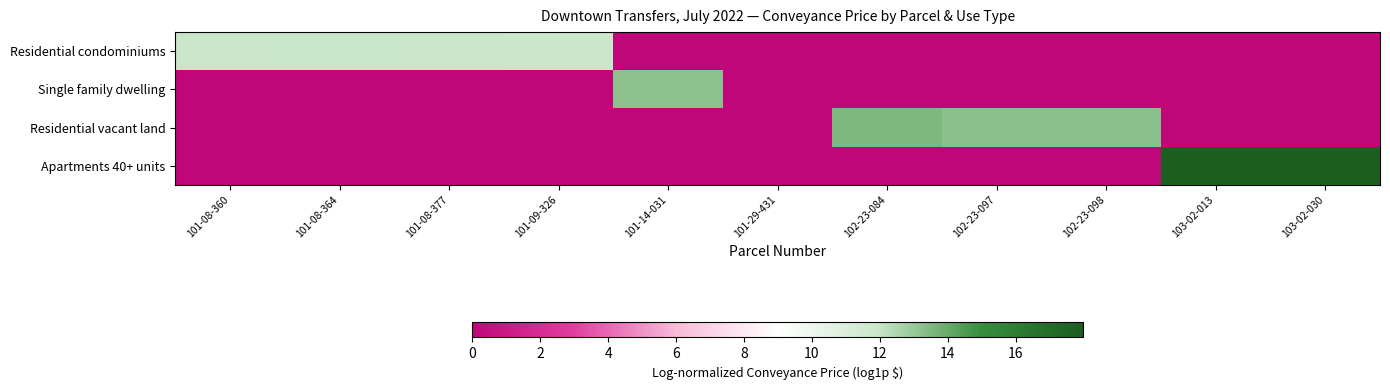

Reading left to right, what are all the values shown in this chart?

Residential condominiums: 101-08-360=11.9	101-08-364=12.0	101-08-377=11.9	101-09-326=11.8	101-14-031=0.0	101-29-431=0.0	102-23-084=0.0	102-23-097=0.0	102-23-098=0.0	103-02-013=0.0	103-02-030=0.0
Single family dwelling: 101-08-360=0.0	101-08-364=0.0	101-08-377=0.0	101-09-326=0.0	101-14-031=13.2	101-29-431=0.0	102-23-084=0.0	102-23-097=0.0	102-23-098=0.0	103-02-013=0.0	103-02-030=0.0
Residential vacant land: 101-08-360=0.0	101-08-364=0.0	101-08-377=0.0	101-09-326=0.0	101-14-031=0.0	101-29-431=0.0	102-23-084=13.5	102-23-097=13.3	102-23-098=13.3	103-02-013=0.0	103-02-030=0.0
Apartments 40+ units: 101-08-360=0.0	101-08-364=0.0	101-08-377=0.0	101-09-326=0.0	101-14-031=0.0	101-29-431=0.0	102-23-084=0.0	102-23-097=0.0	102-23-098=0.0	103-02-013=18.0	103-02-030=18.0